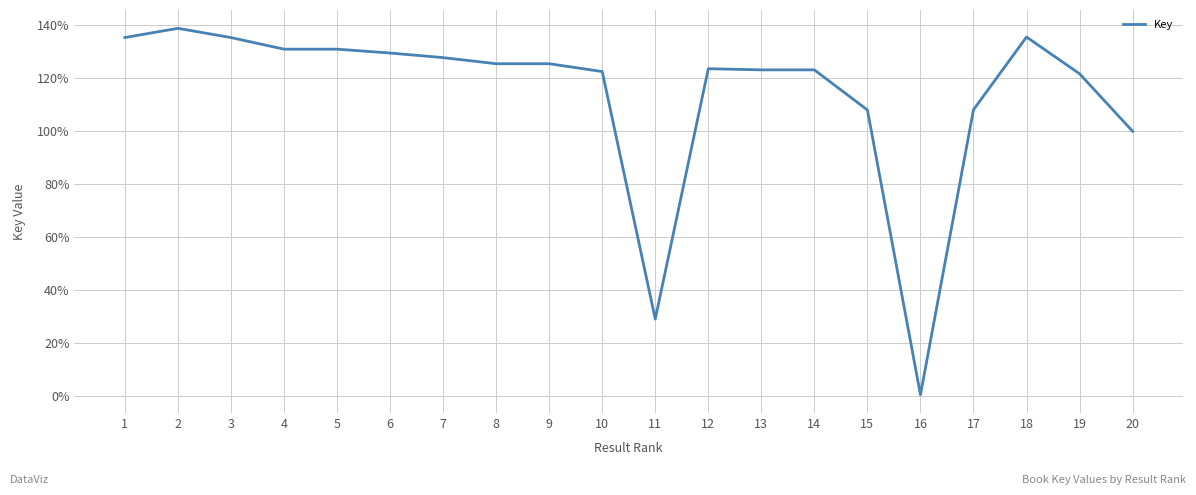

At which category does the data reach its first local peak?

2